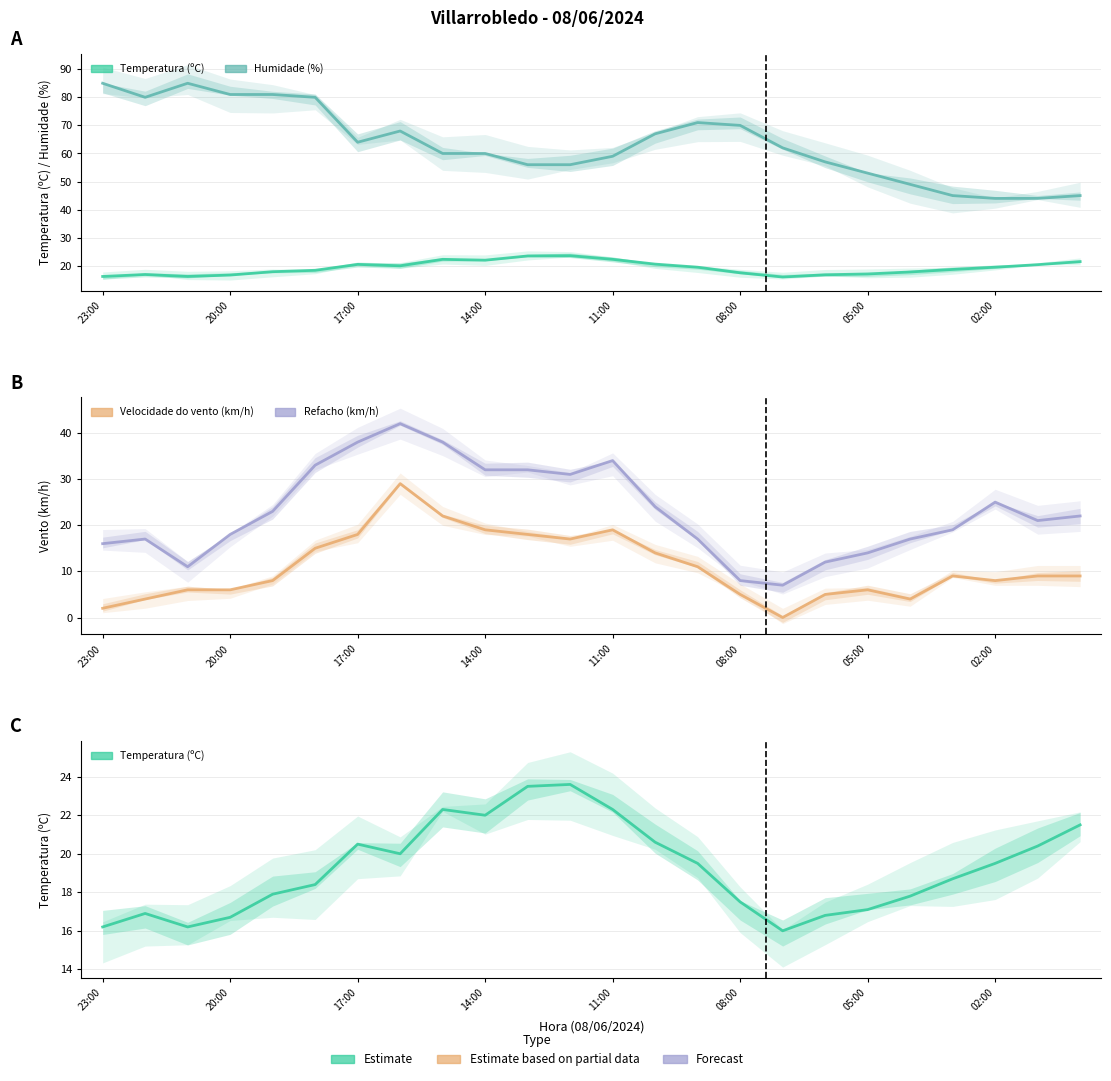

True or false: Velocidade do vento (km/h) and Refacho (km/h) intersect in this chart.

False